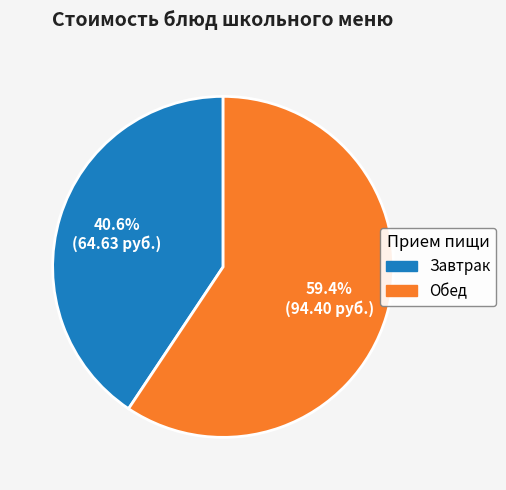

Is there any slice that represents more than half of the pie?

Yes